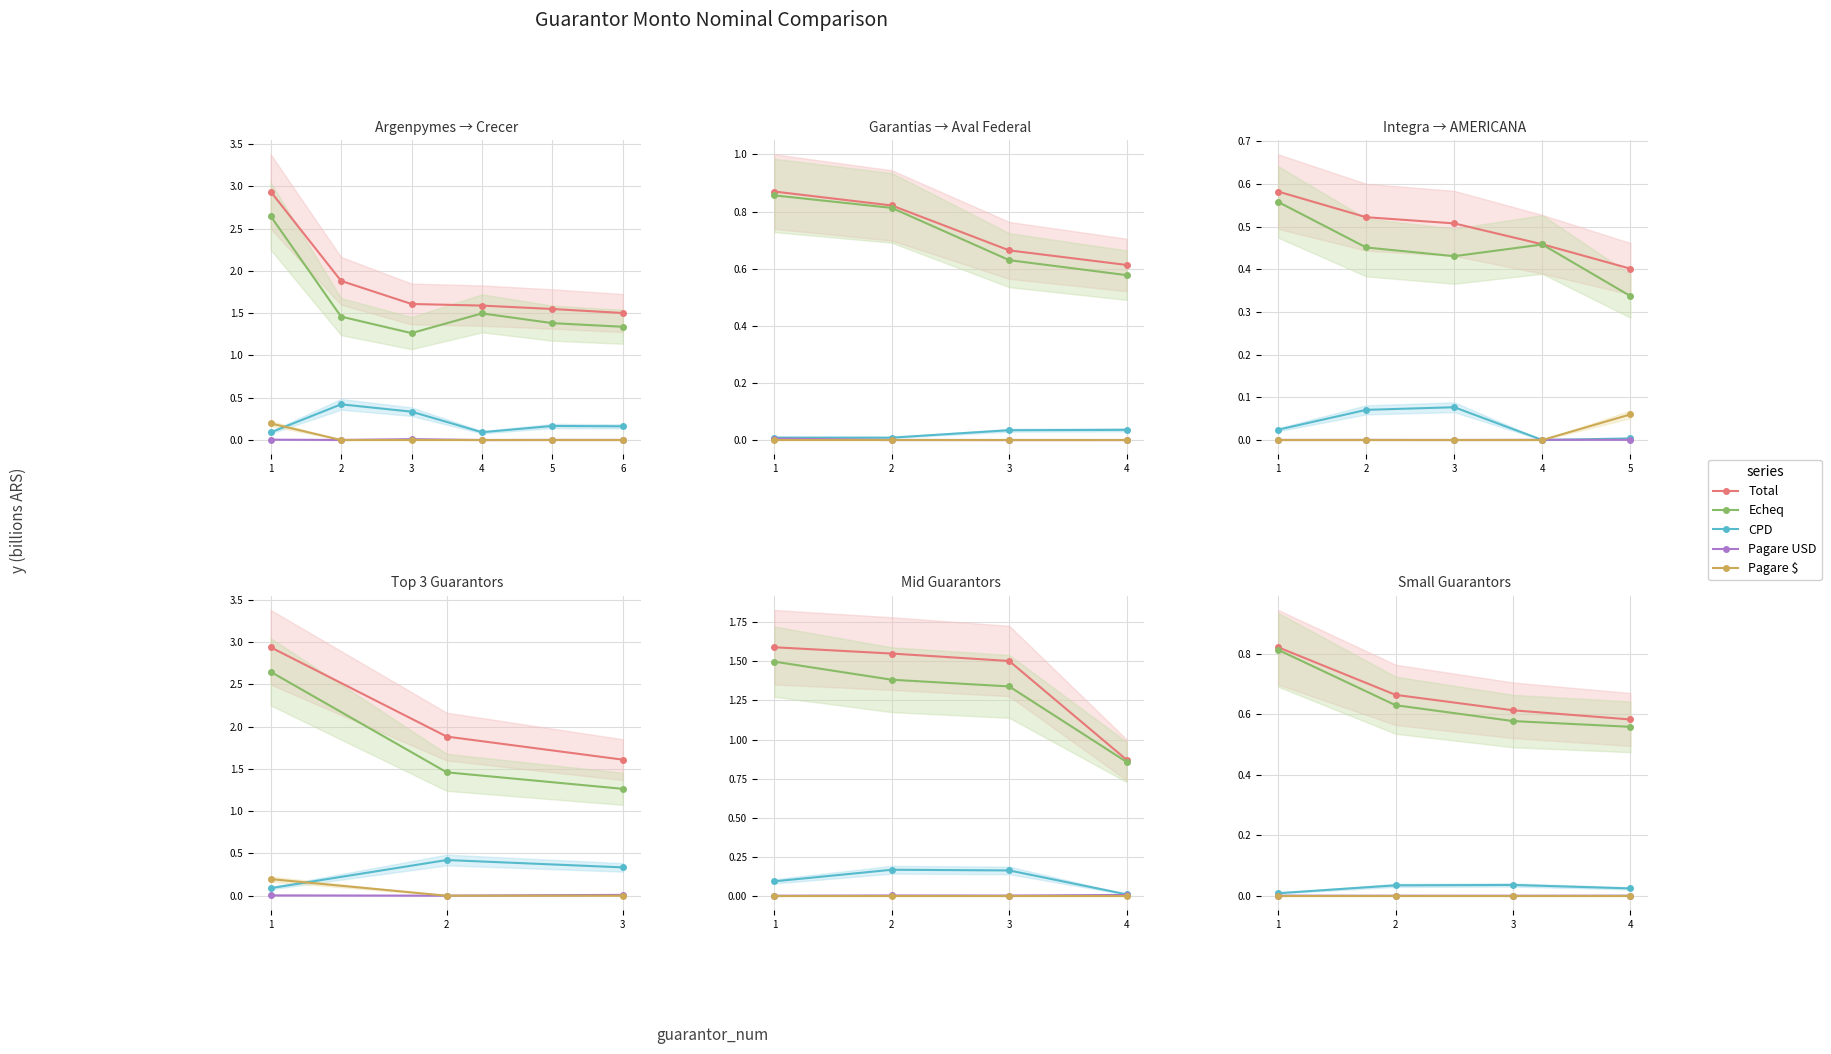

How many lines are shown in the chart?

5